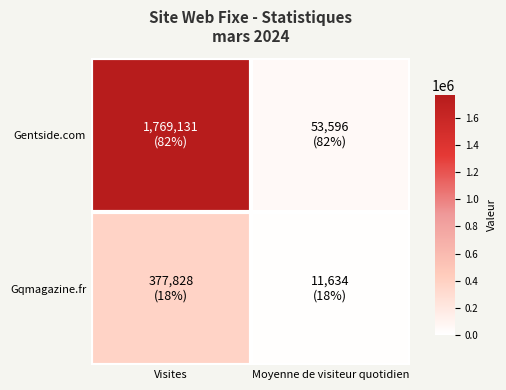

What is the minimum value shown in the chart?

11634